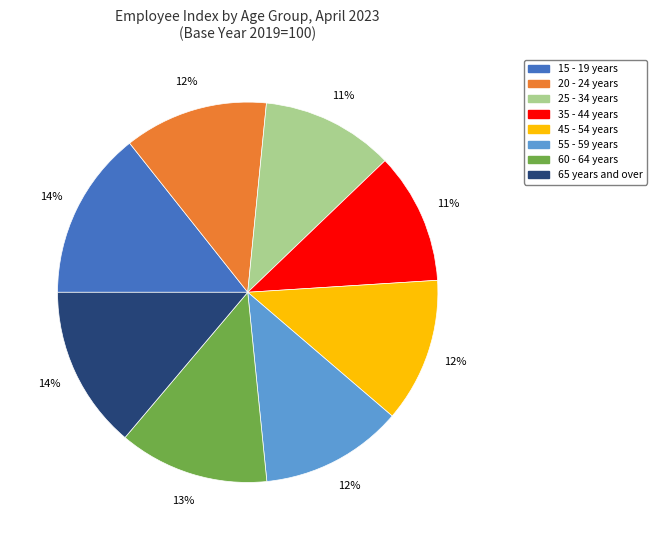

What is the ratio of the value at 20 - 24 years to the value at 45 - 54 years?

1.0